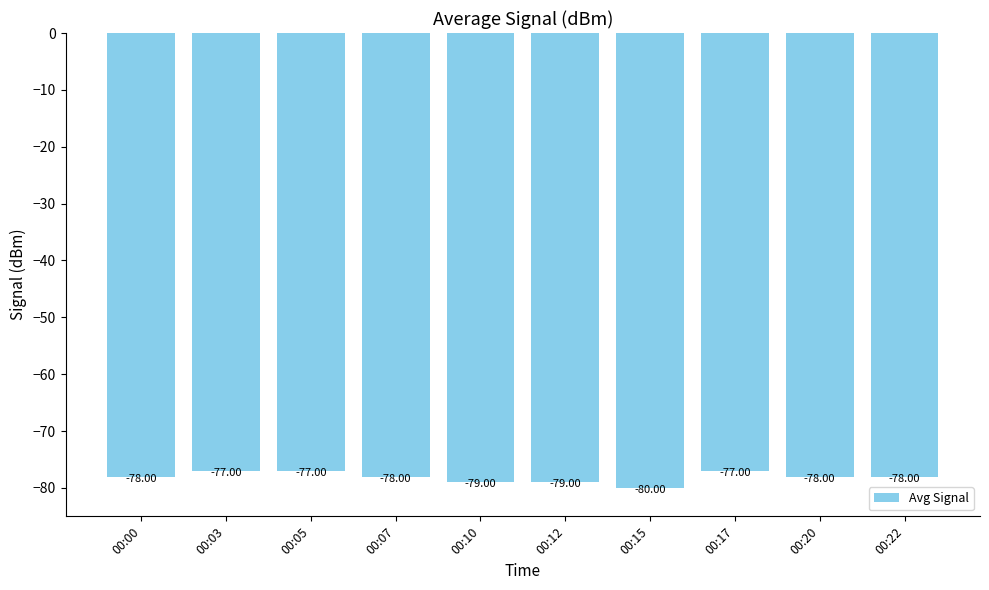

What is the average value?

-78